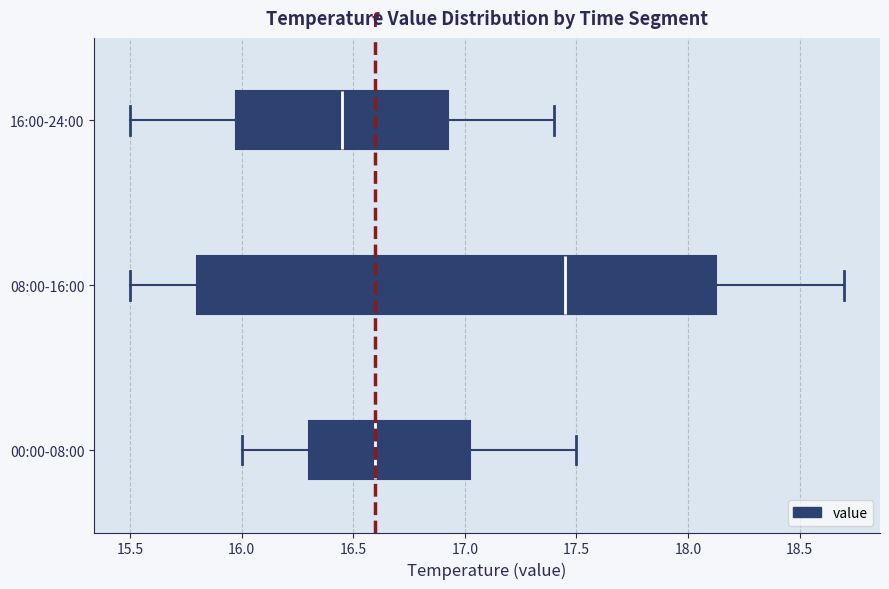

Where does the median line of the box for 00:00-08:00 sit on the x-axis? The values are not printed on the chart, so give them approximately, as read against the axis.

16.60